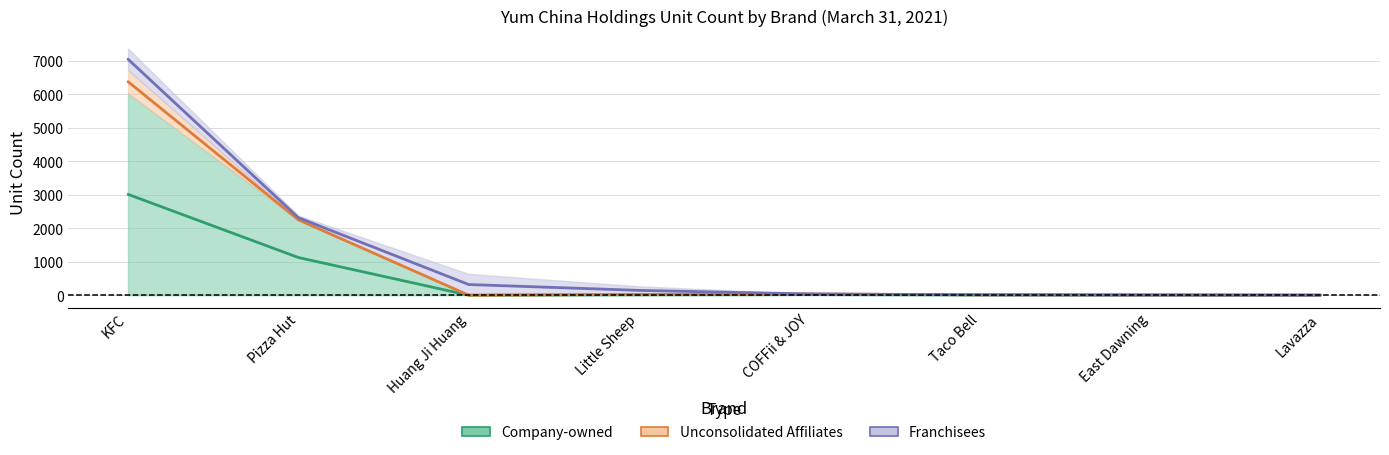

What is the label of the 3rd point from the left?

Huang Ji Huang